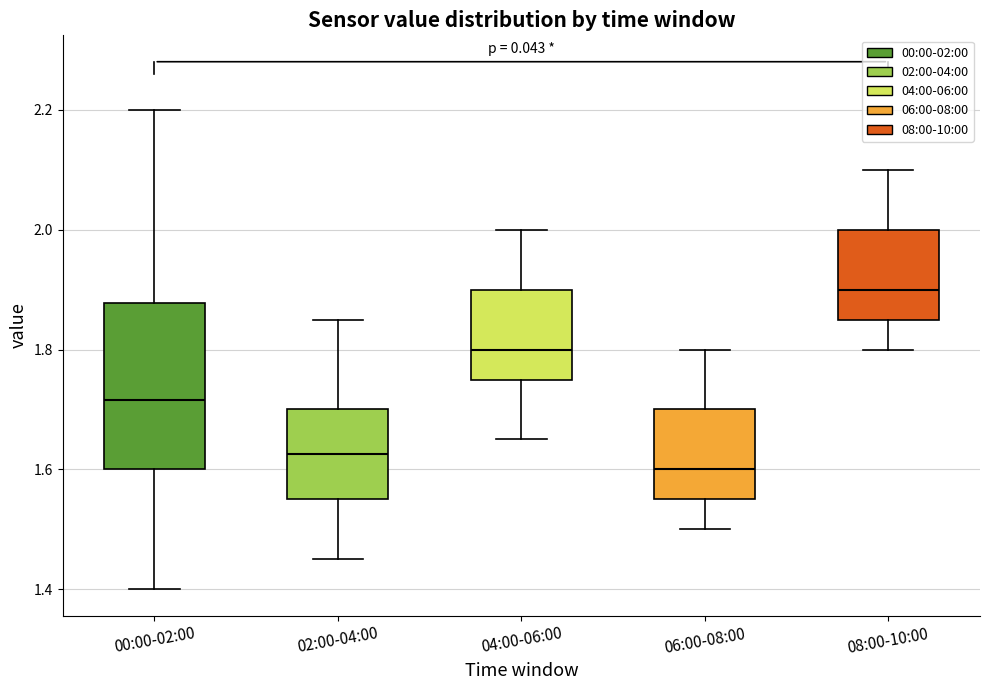

Which box's median line is the highest?

08:00-10:00